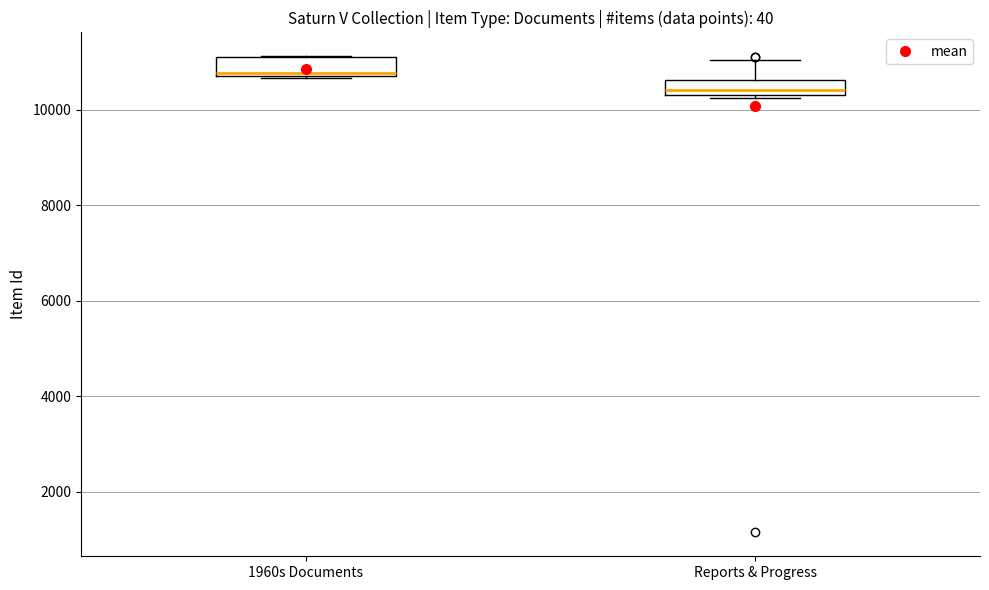

Reading left to right, transcribe this box plot: for each box, give where its median line is, the range the box spans, and where its two whiskers end, as read against the y-axis. The values are not printed on the chart, so give them approximately, as read against the axis.

1960s Documents: median 10800 (just above the box's lower edge), box 10800 to 11200, whiskers 10600 to 11200
Reports & Progress: median 10400 (inside the box), box 10400 to 10600, whiskers 10200 to 11000